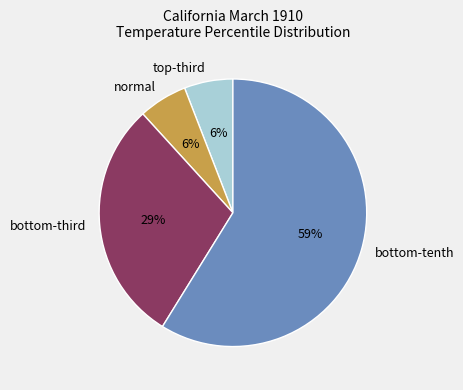

Count the number of slices in the pie.

4